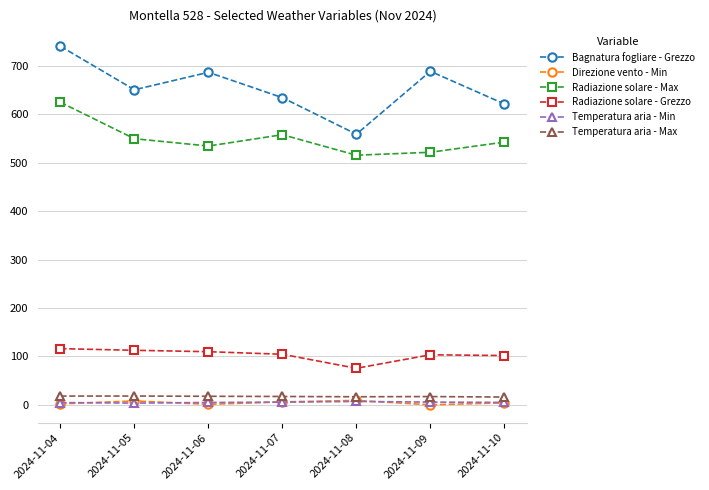

What is the value of the Bagnatura fogliare - Grezzo point at the 3rd from the left?

686.9